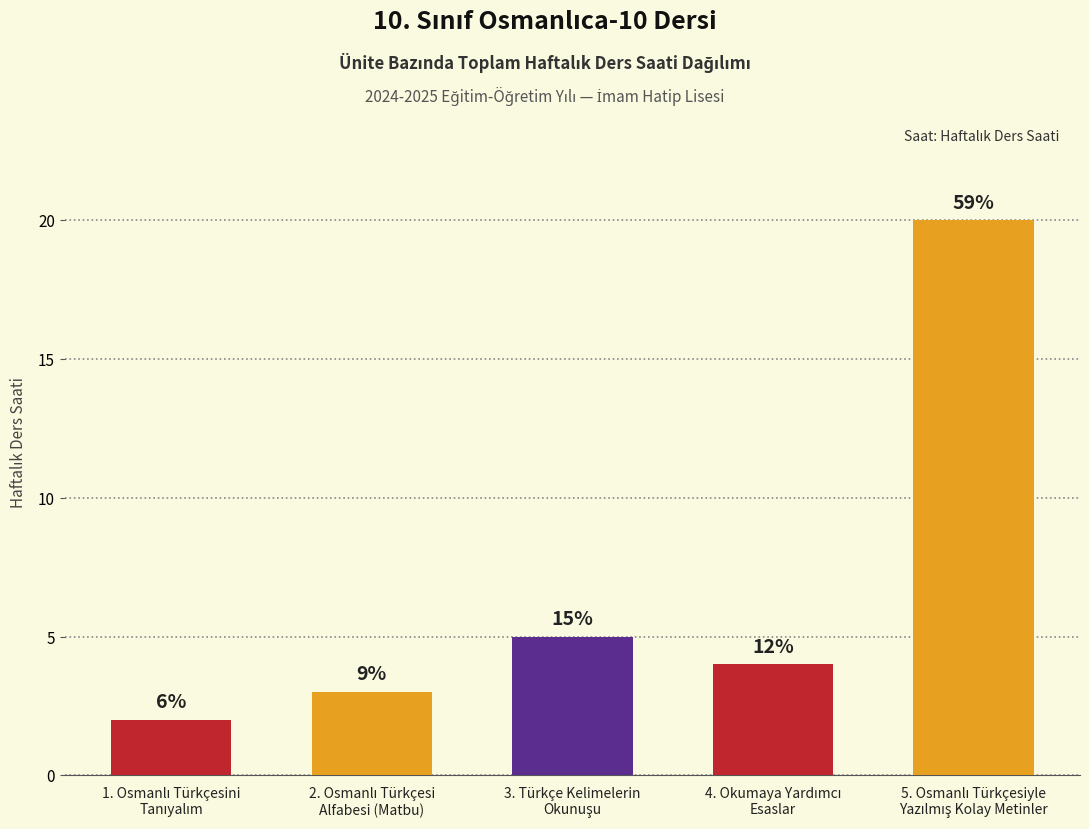

Where does the data first go above 4?

3. Türkçe Kelimelerin
Okunuşu